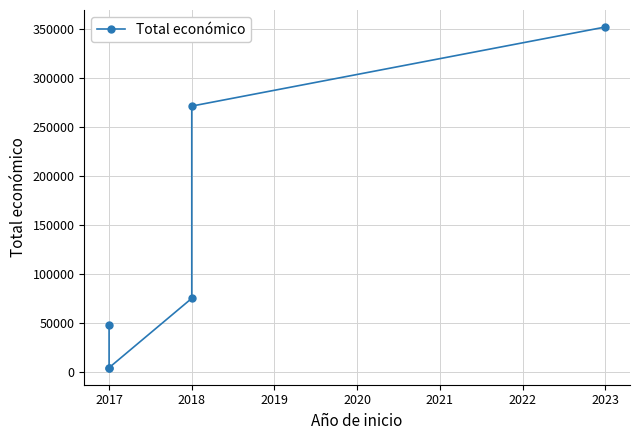

What is the maximum value shown in the chart?

352139